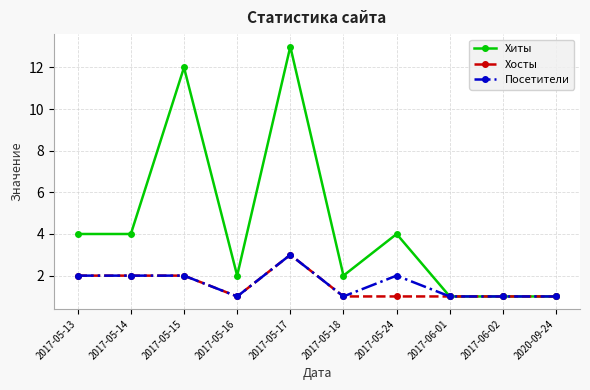

Where is the first local maximum for Хиты?

2017-05-15